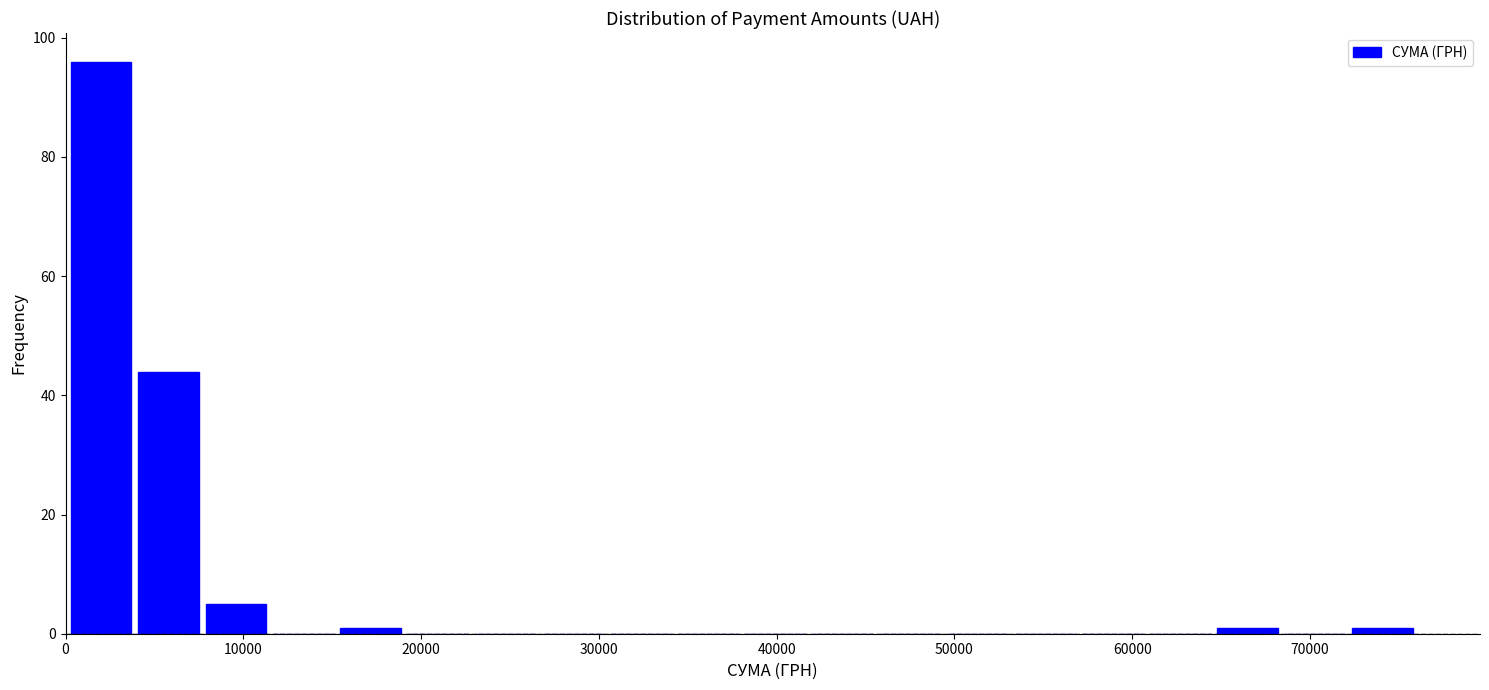

Read against the x-axis, roughly where is the centre of the tallest bar?

2000